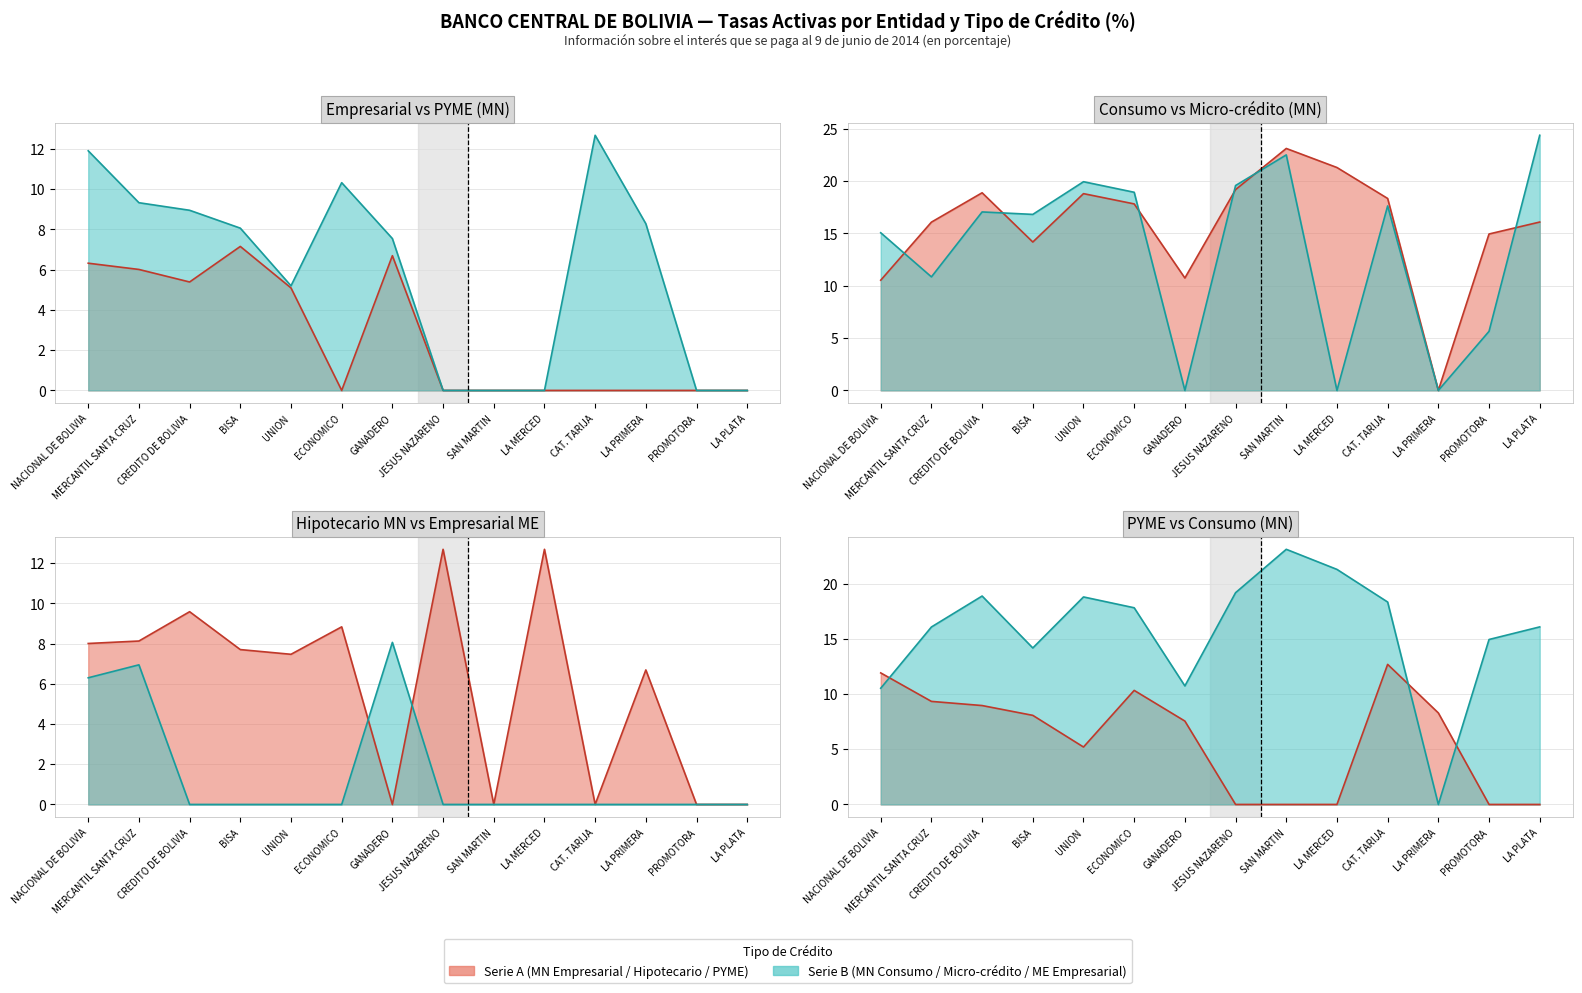

Rank the categories by Empresarial ME line value from lowest to highest.

CREDITO DE BOLIVIA, BISA, UNION, ECONOMICO, JESUS NAZARENO, SAN MARTIN, LA MERCED, CAT. TARIJA, LA PRIMERA, PROMOTORA, LA PLATA, NACIONAL DE BOLIVIA, MERCANTIL SANTA CRUZ, GANADERO